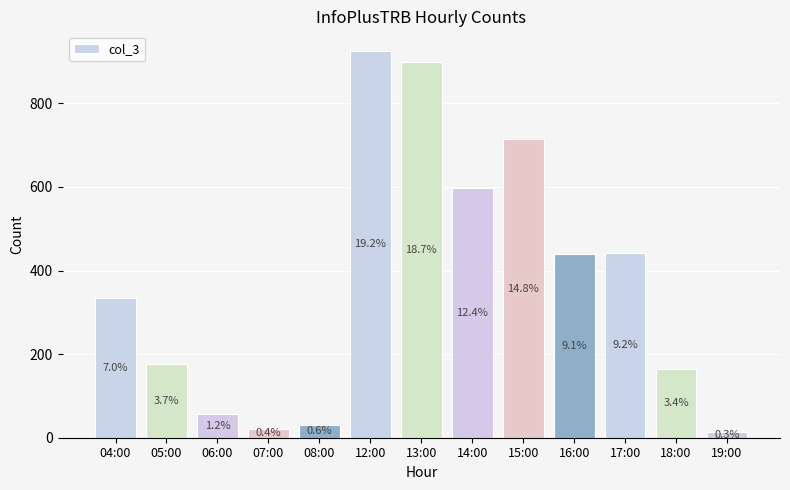

Count the number of data series in this chart.

1